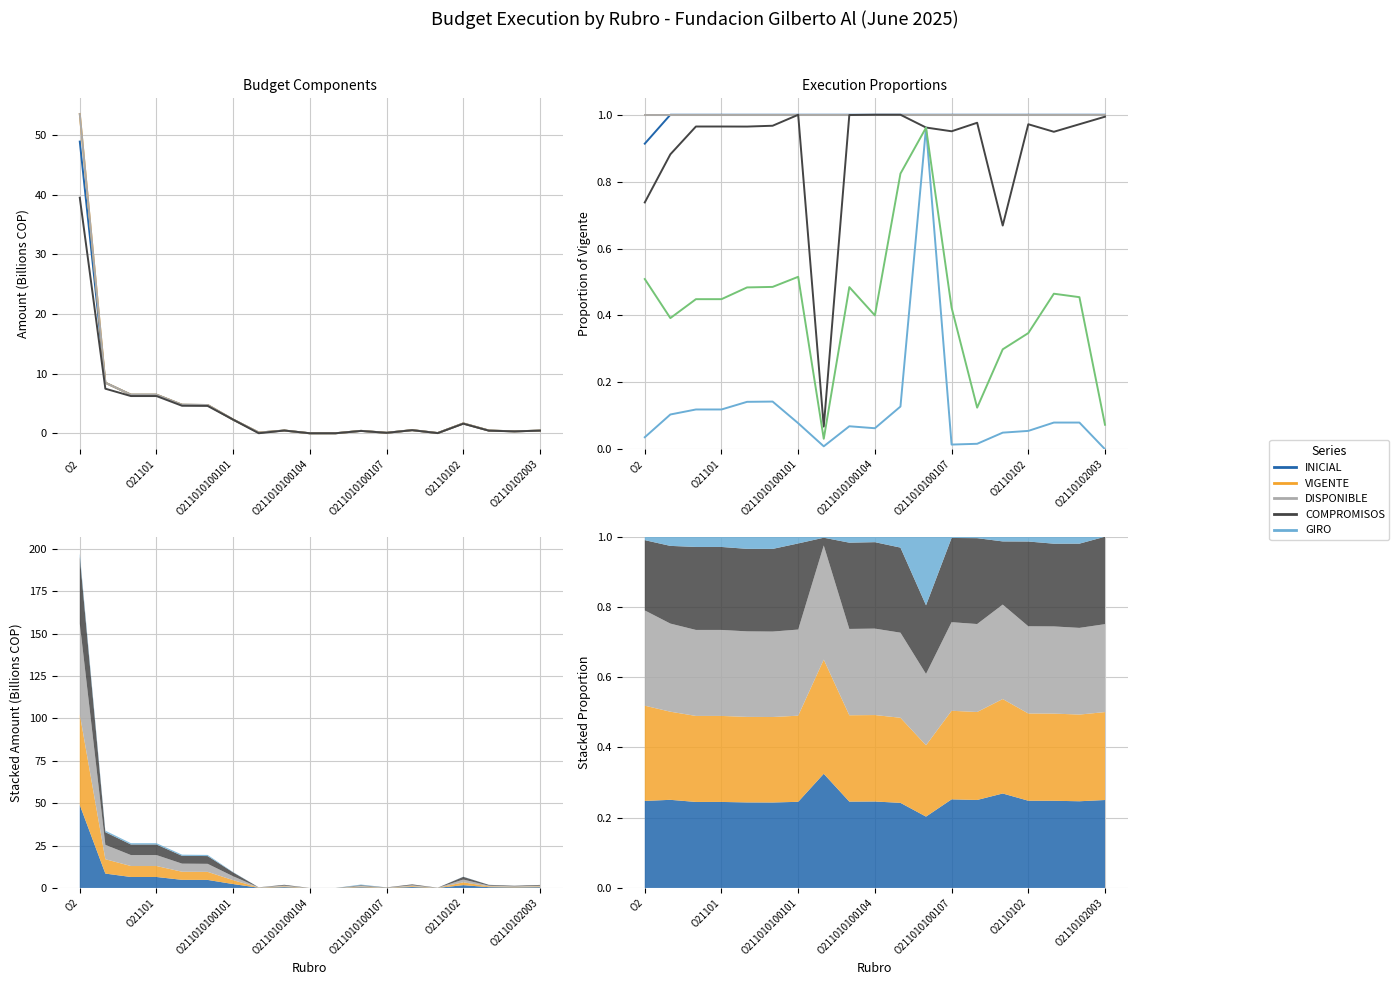

Which series has the largest total across all categories?

VIGENTE (col_6)